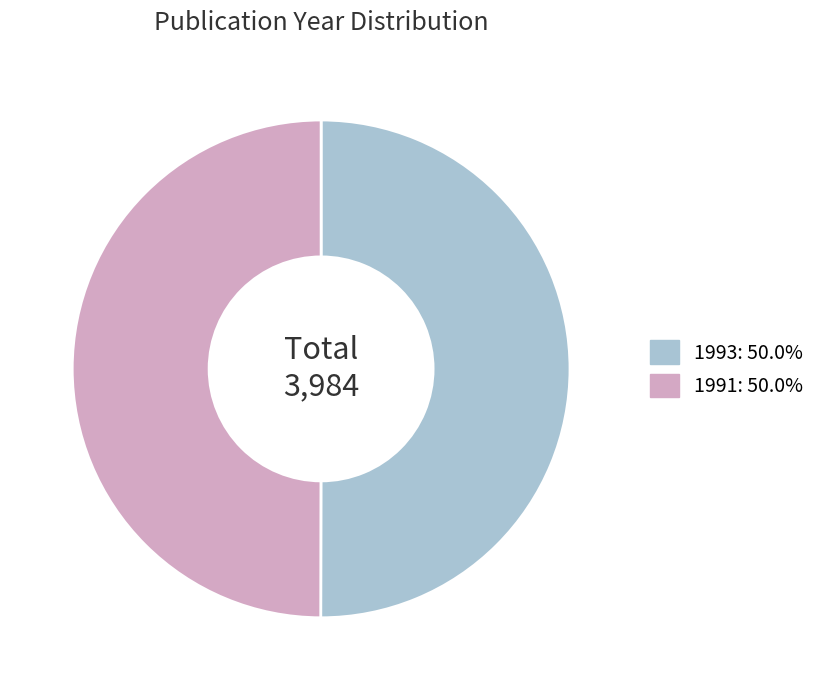

Do 1991: 50.0% and 1993: 50.0% together represent more than half of the pie?

Yes